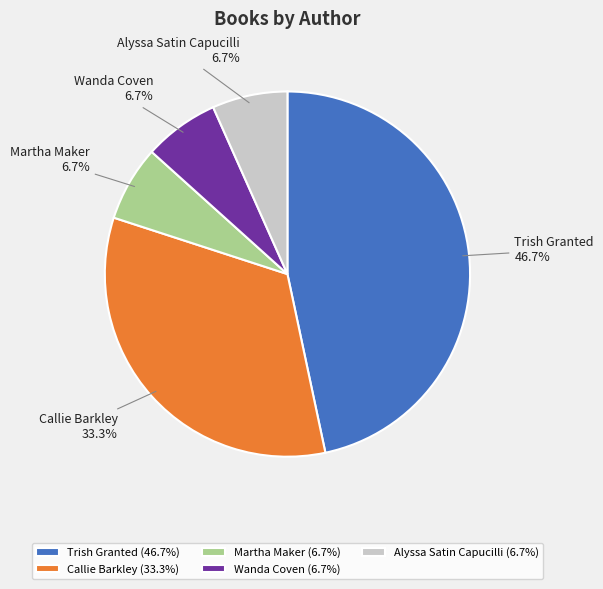

Does Trish Granted account for over 50% of the chart?

No